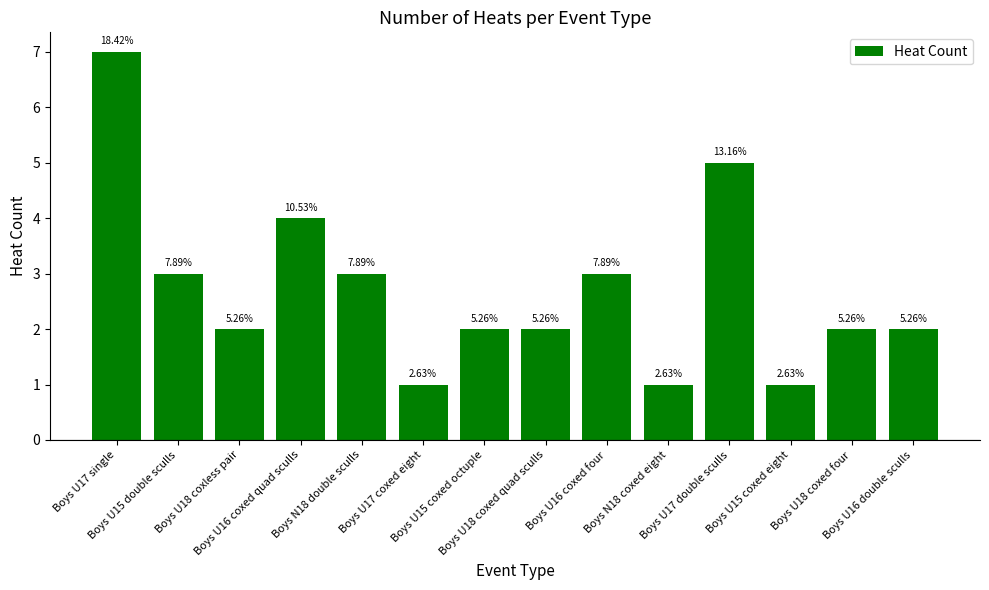

What is the maximum value shown in the chart?

7